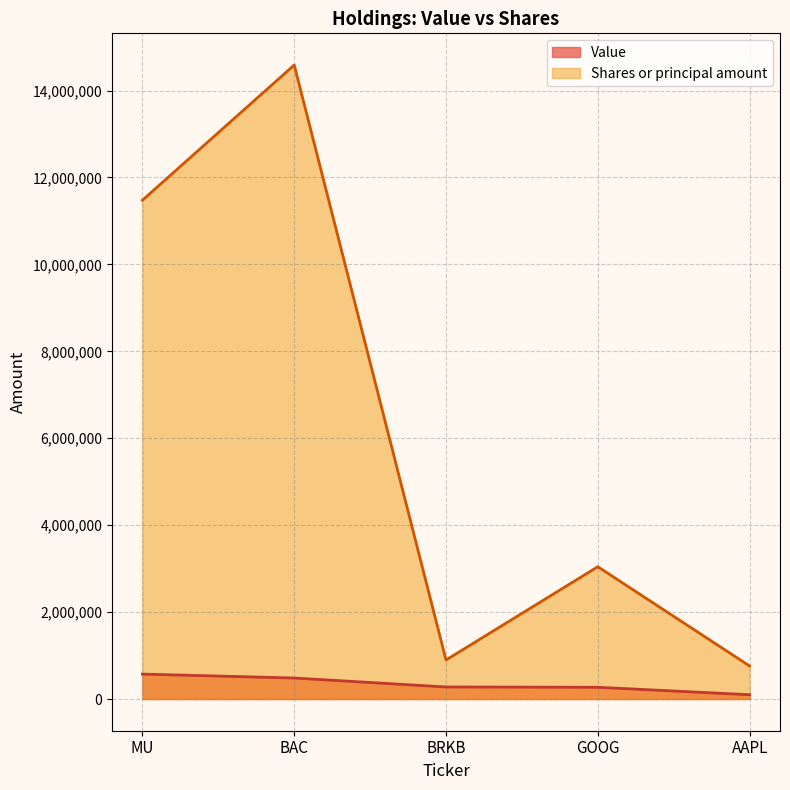

Does the chart have visible grid lines?

Yes